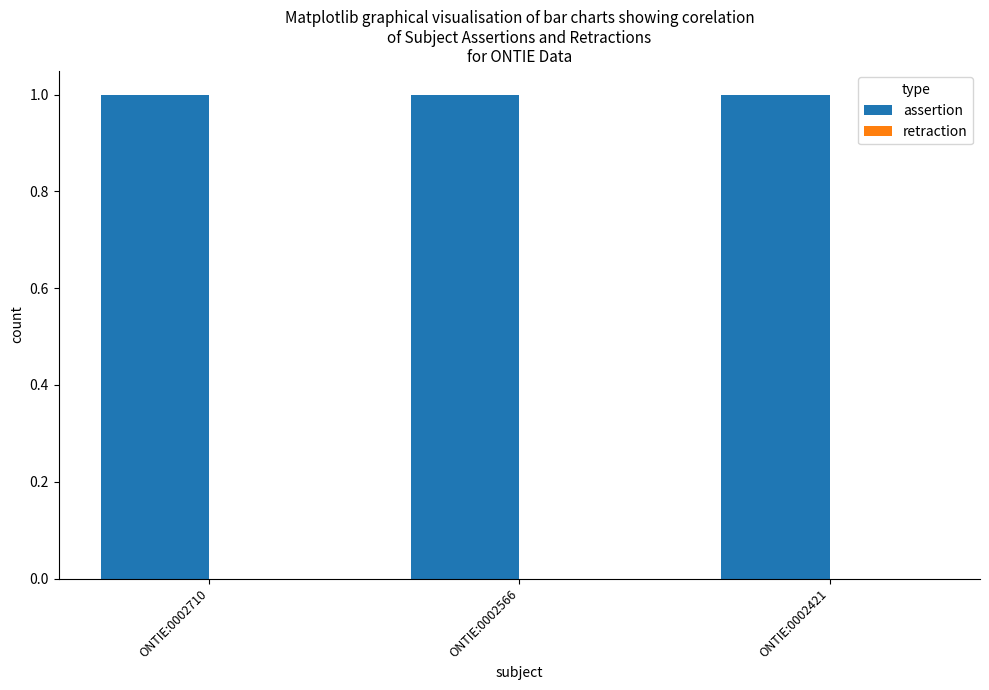

At ONTIE:0002421, list the series in order from largest to smallest.

assertion, retraction